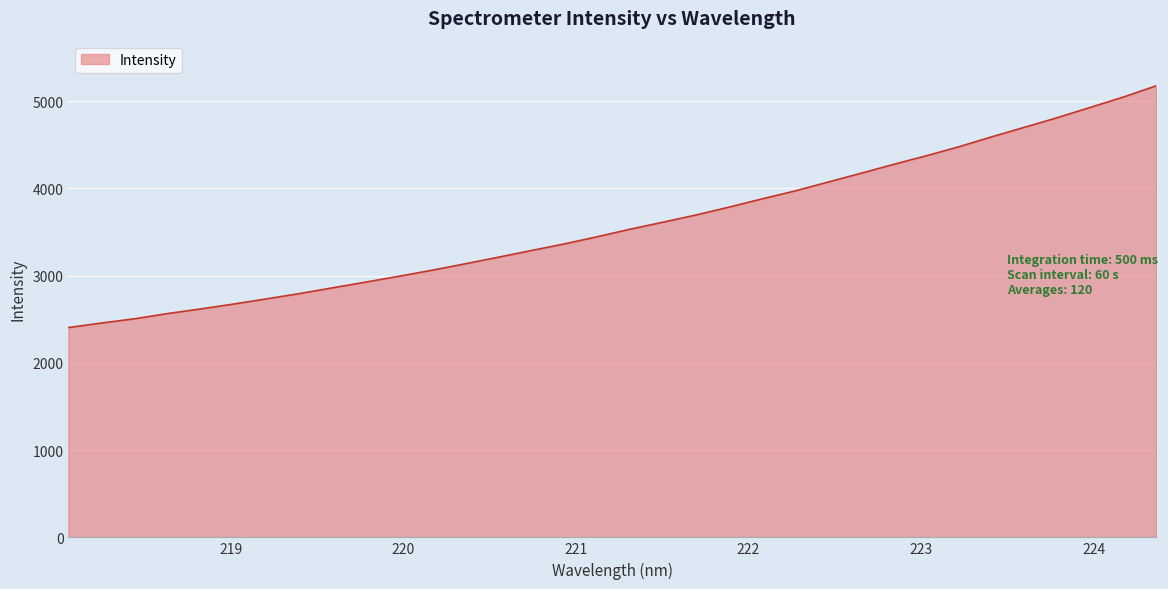

True or false: the data has more than 1 interior local peaks.

False